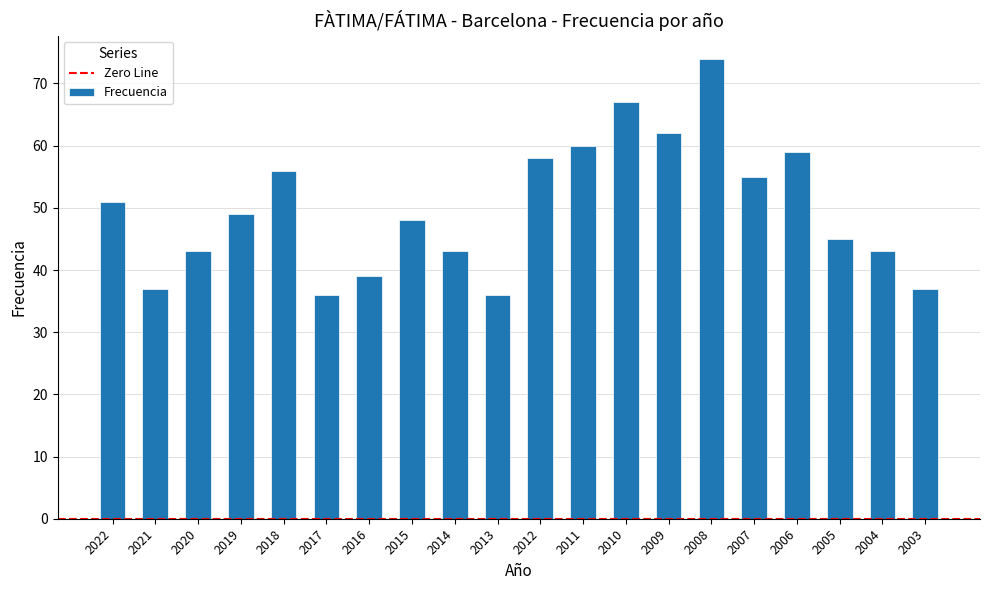

Which category has the highest value across all series?

2008